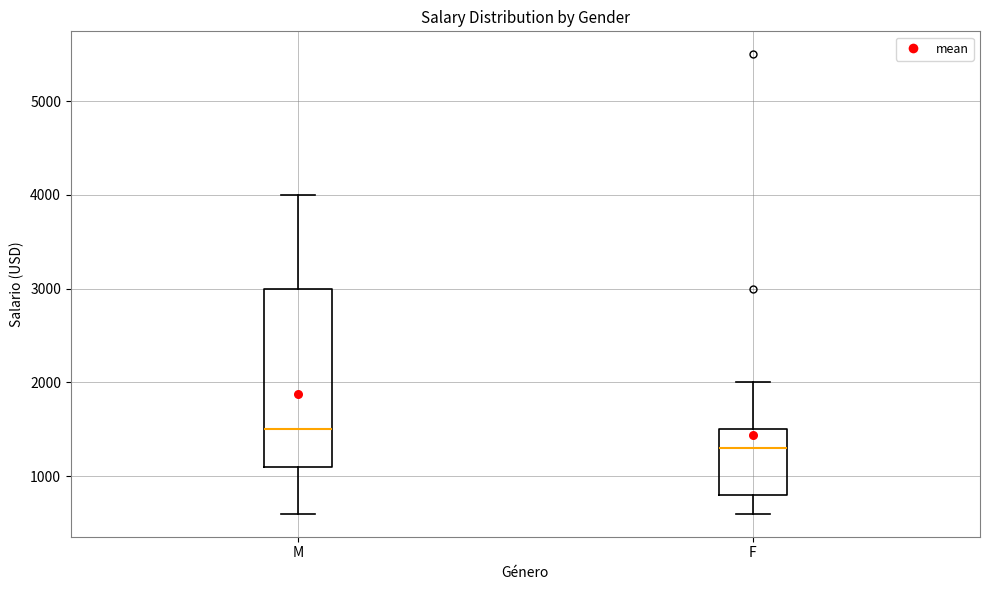

Reading left to right, read every box against the y-axis: the position of its median line, the range the box covers, and the ends of its whiskers. The values are not printed on the chart, so give them approximately, as read against the axis.

M: median 1500, box 1100 to 3000, whiskers 600 to 4000
F: median 1300, box 800 to 1500, whiskers 600 to 2000